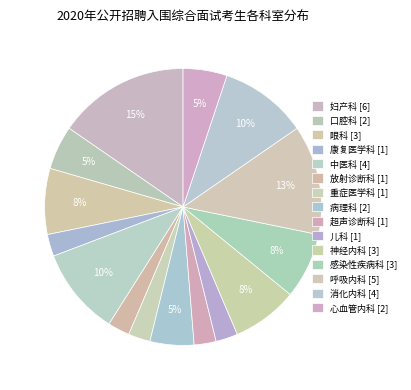

True or false: 消化内科 accounts for 1% of the total.

False